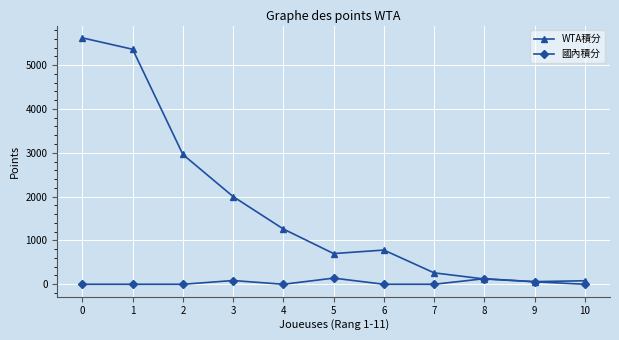

True or false: WTA積分 has a value of 920 at 2.

False